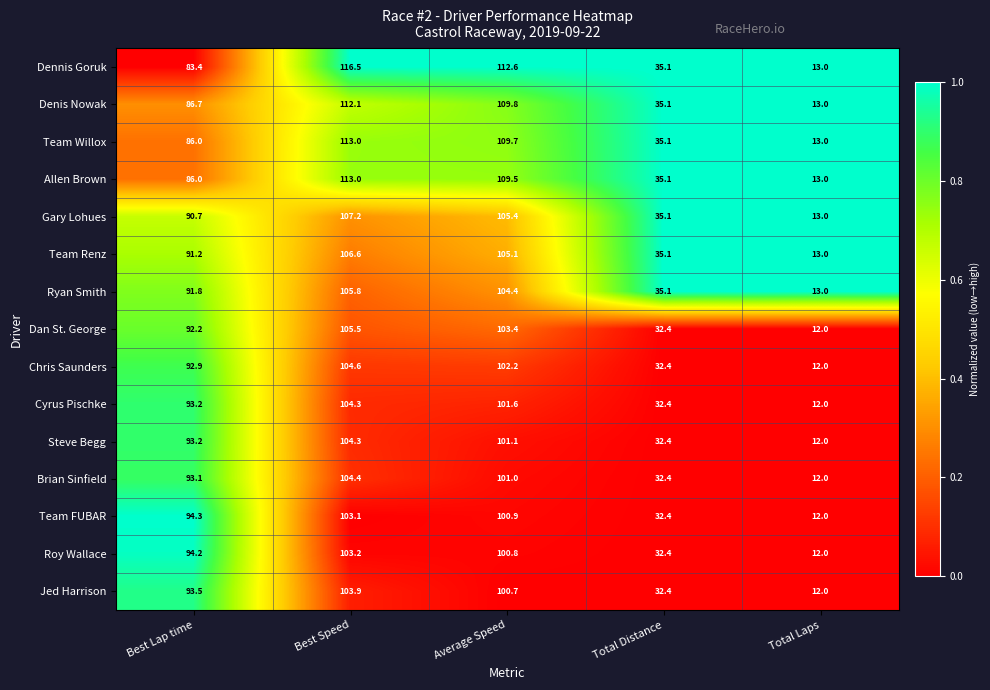

Which series has the widest spread of values?

Dennis Goruk